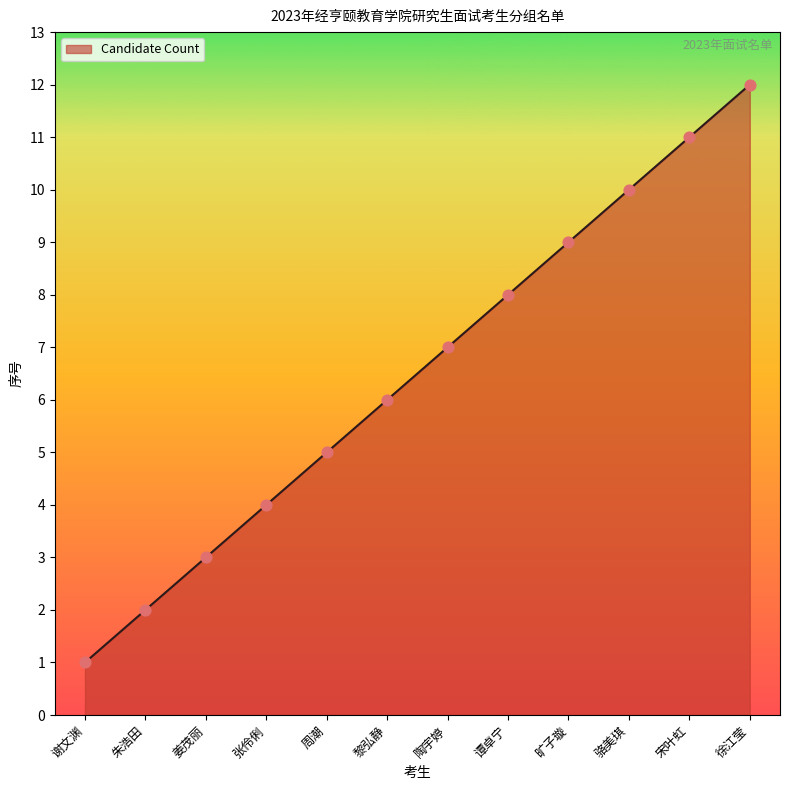

Approximately how many times larger is the value at 黎弘静 compared to 骆美琪?

0.6